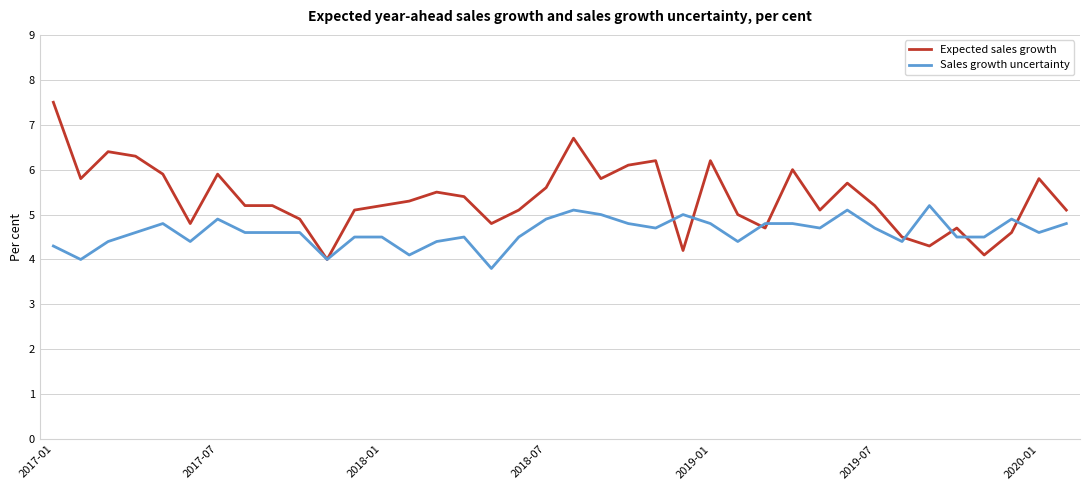

What is the highest value of the Sales growth uncertainty series?

5.2